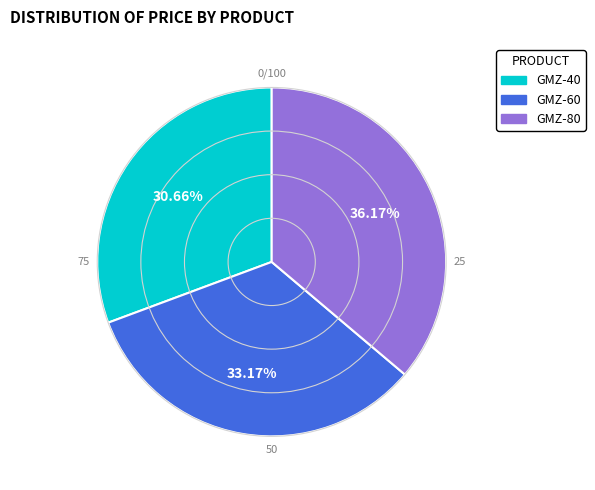

To the nearest percent, what percentage of the pie is GMZ-40?

31%